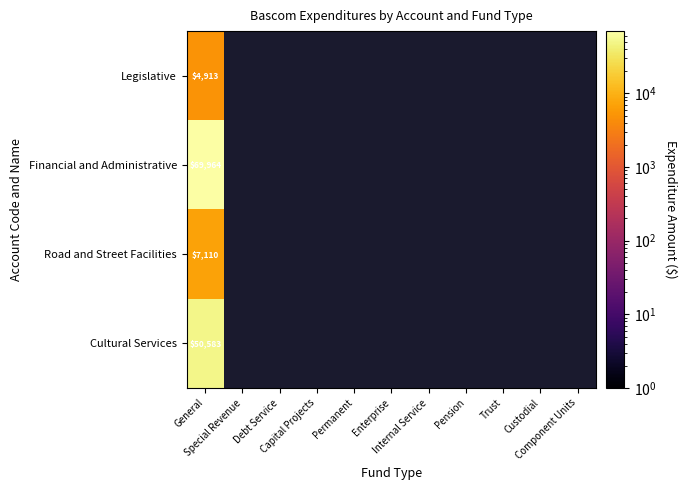

List the labels in order of Road and Street Facilities value, largest first.

General, Special Revenue, Debt Service, Capital Projects, Permanent, Enterprise, Internal Service, Pension, Trust, Custodial, Component Units